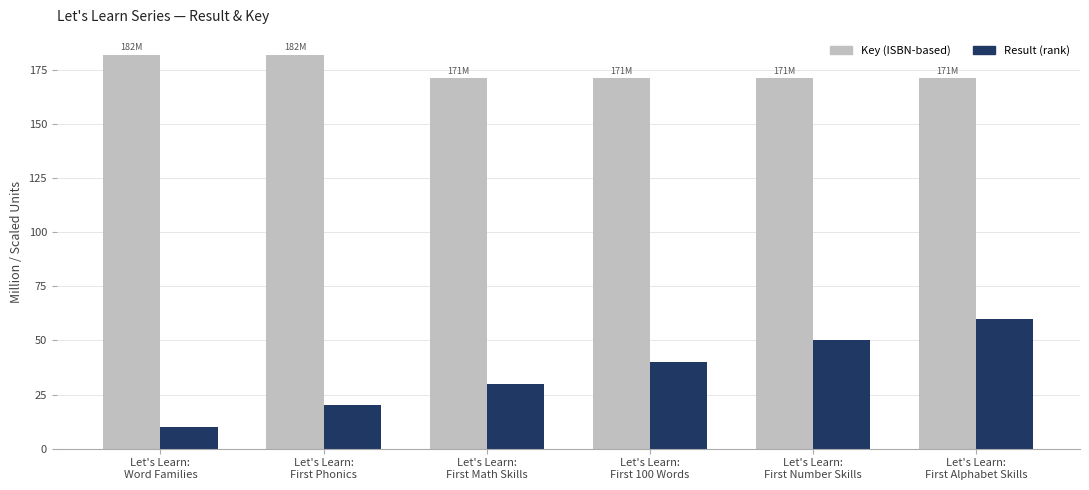

How many groups of bars are there?

6